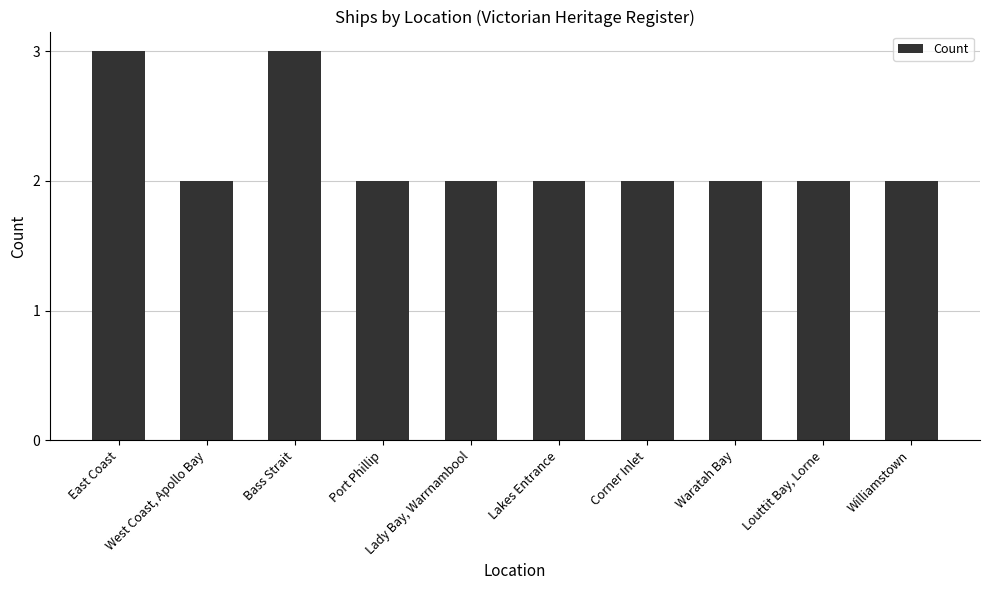

What is the value of the 7th bar from the left?

2